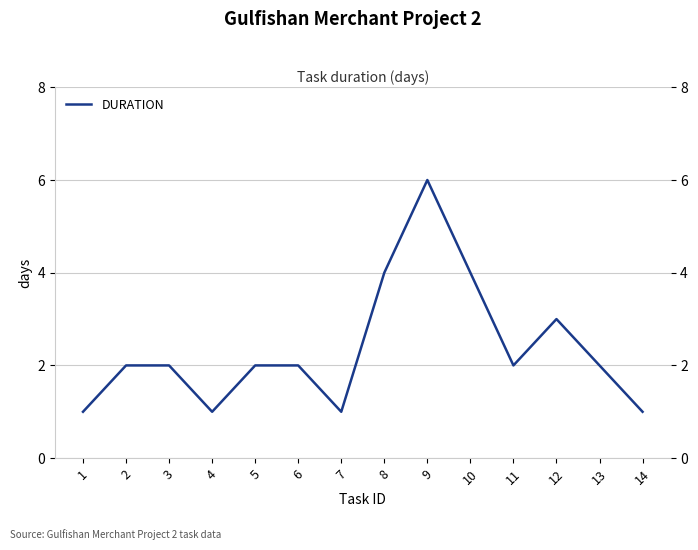

Count the number of values greater than 2.

4